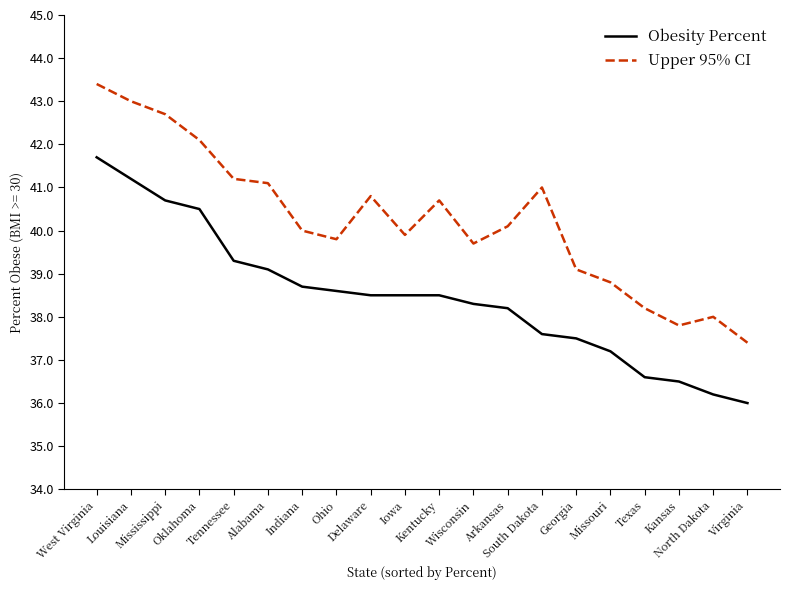

Does the chart display data point markers on the line(s)?

No